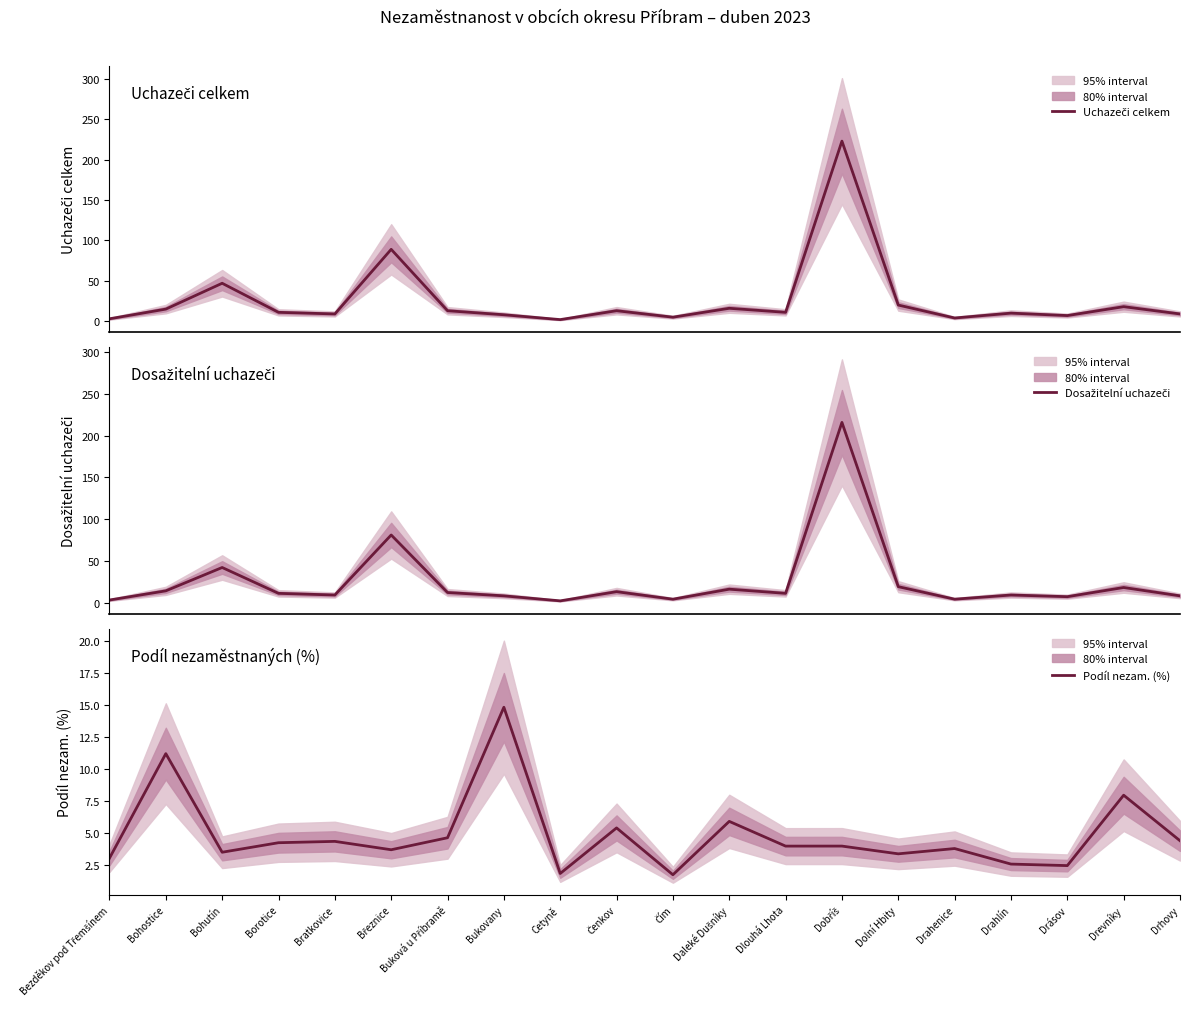

At which category is the sum across all series the highest?

Dobříš